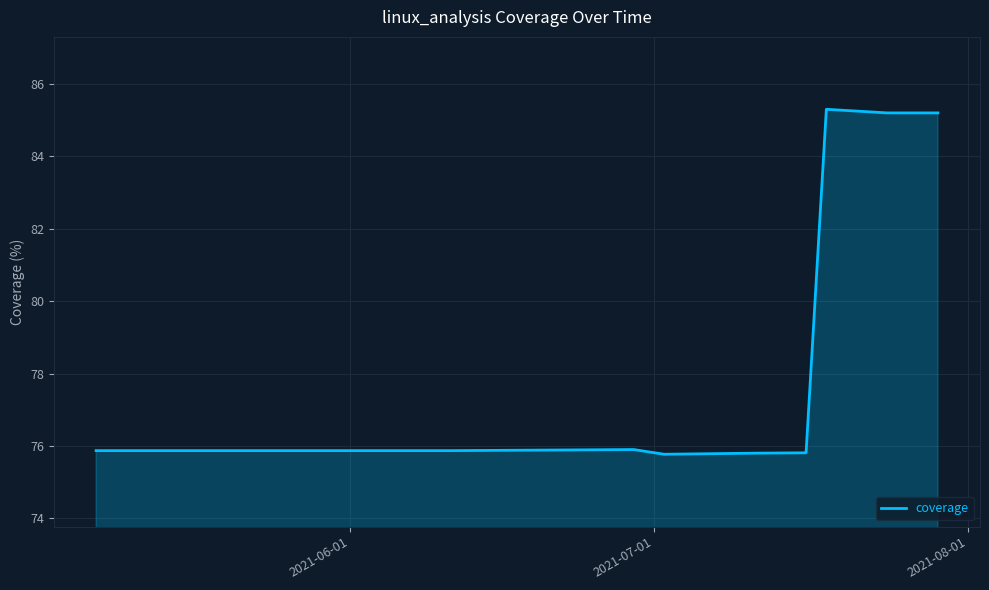

What is the average value?

79.0